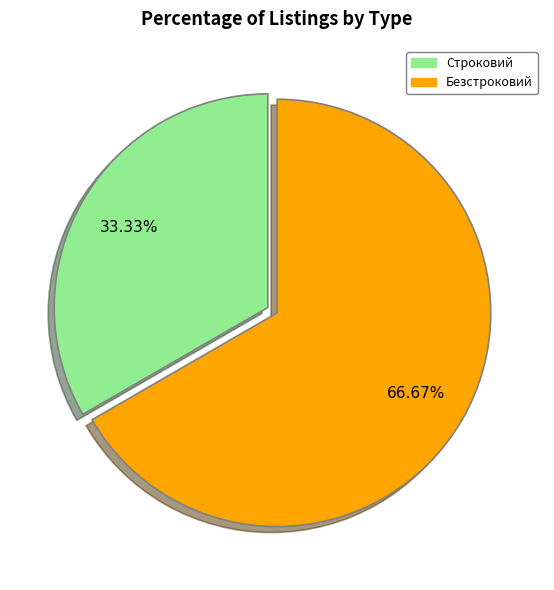

Is it true that Безстроковий is 57% of the pie?

False